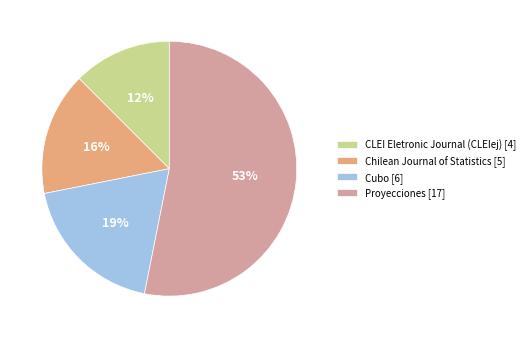

To the nearest percent, what is the combined percentage of CLEI Eletronic Journal (CLEIej) and Cubo?

31%